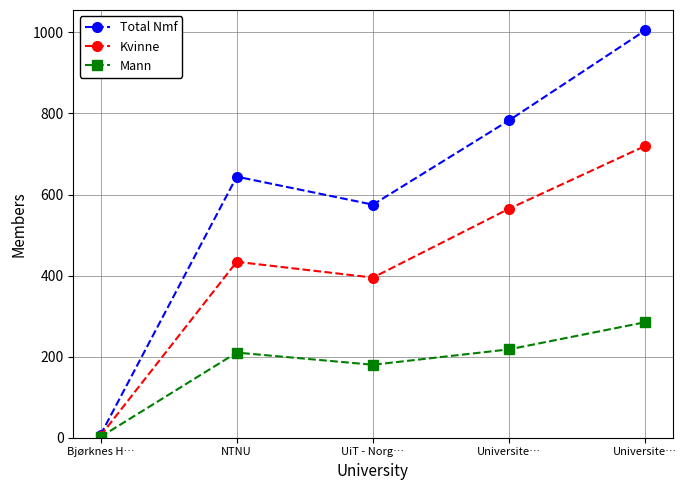

How many lines are shown in the chart?

3